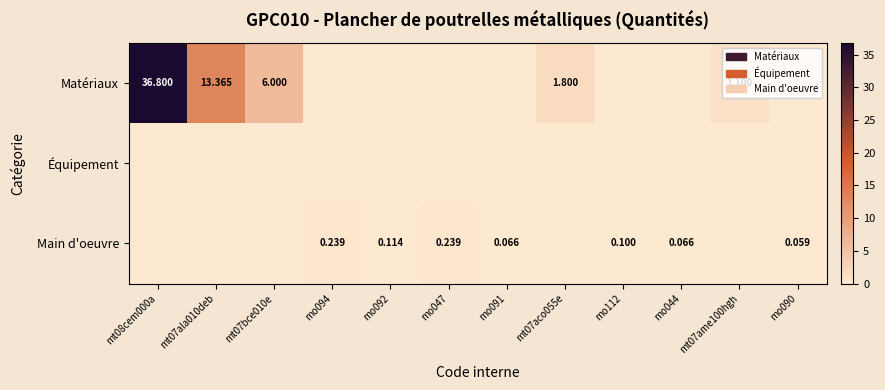

How many values in Main d'oeuvre are above zero?

7